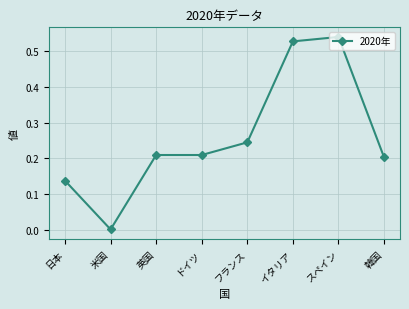

True or false: there are more than 0 points higher than both neighbors.

True